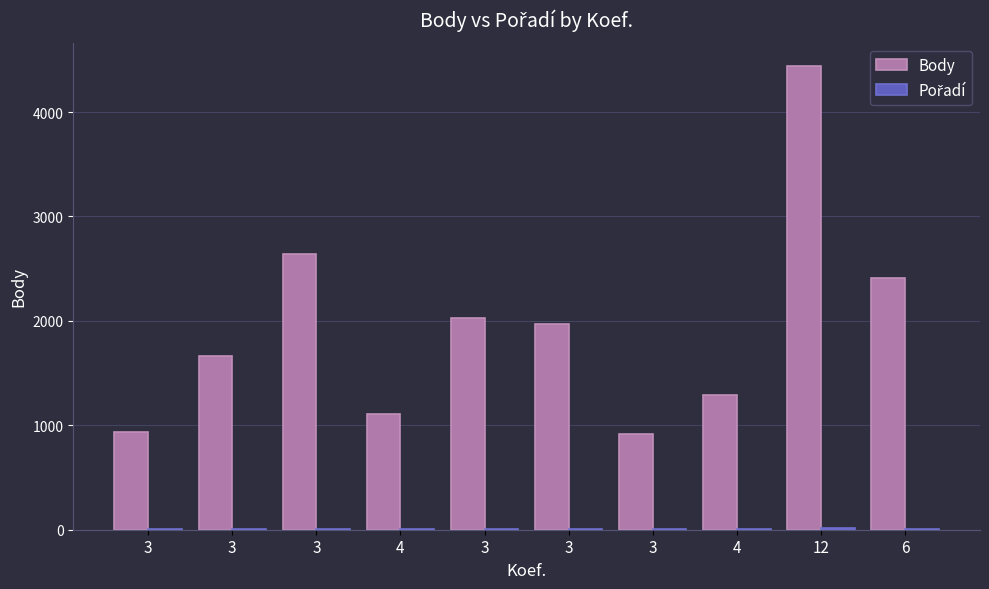

What is the label of the 7th bar from the right?

4